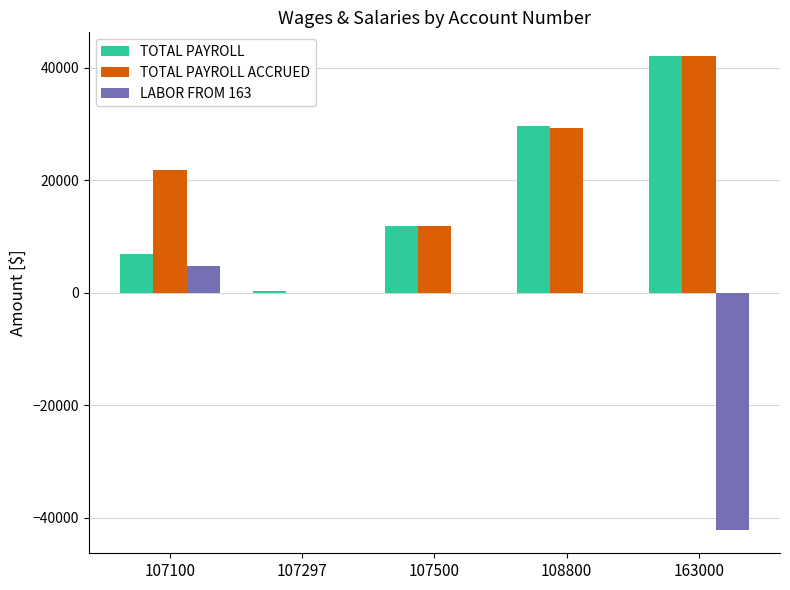

Where is TOTAL PAYROLL ACCRUED nearest to the value 21064?

107100